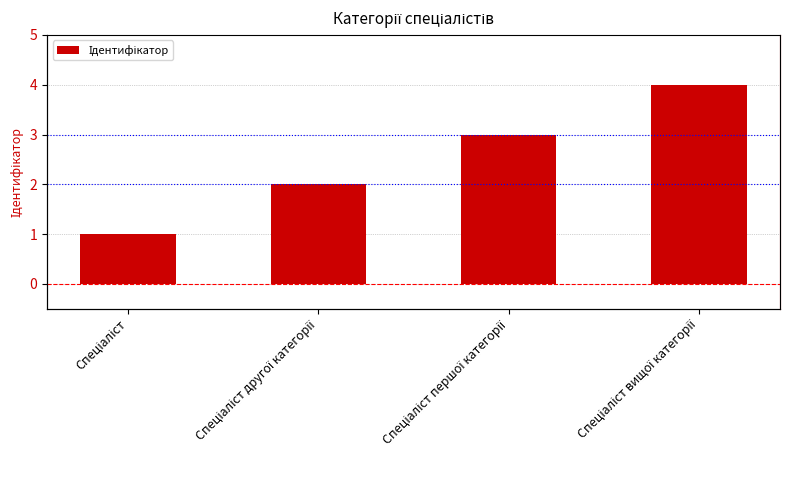

What is the change in value from Спеціаліст to Спеціаліст вищої категорії?

+3